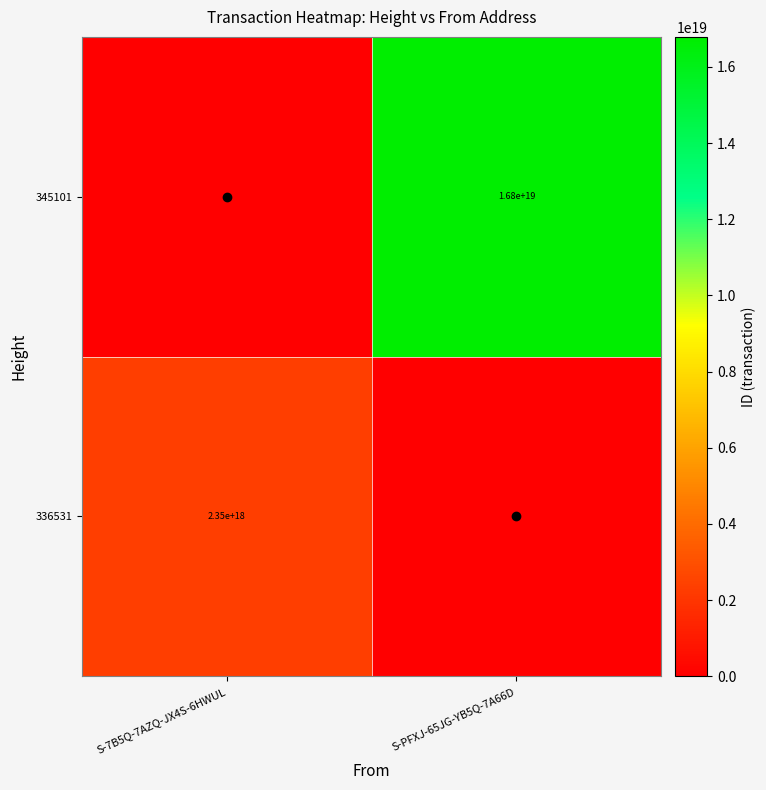

What is the sum of all 345101 values?

16786068478026758144